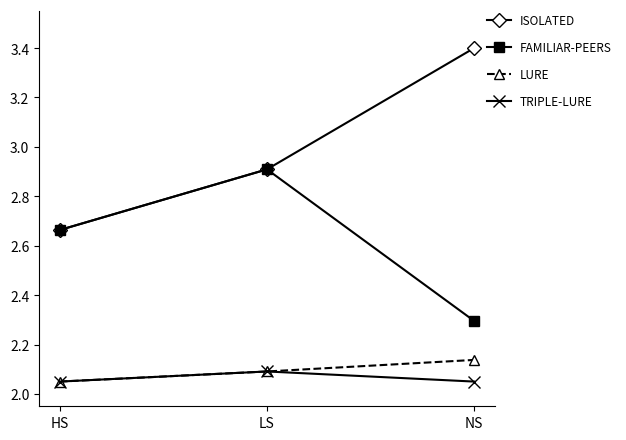

What is the total value across all series at NS?

9.9